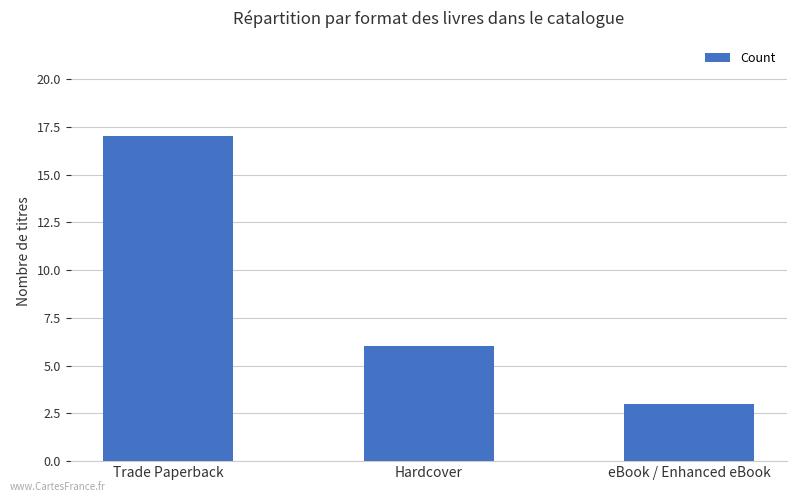

Reading left to right, what are all the values shown in this chart?

Trade Paperback=17	Hardcover=6	eBook / Enhanced eBook=3